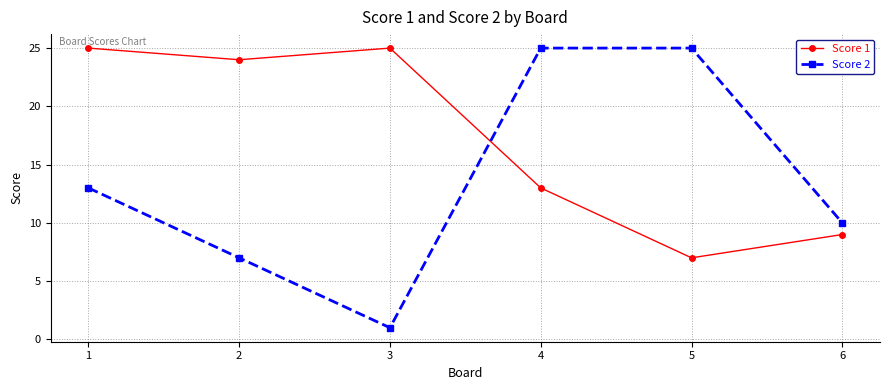

What is the sum of the Score 1 values at 4 and 6?

22